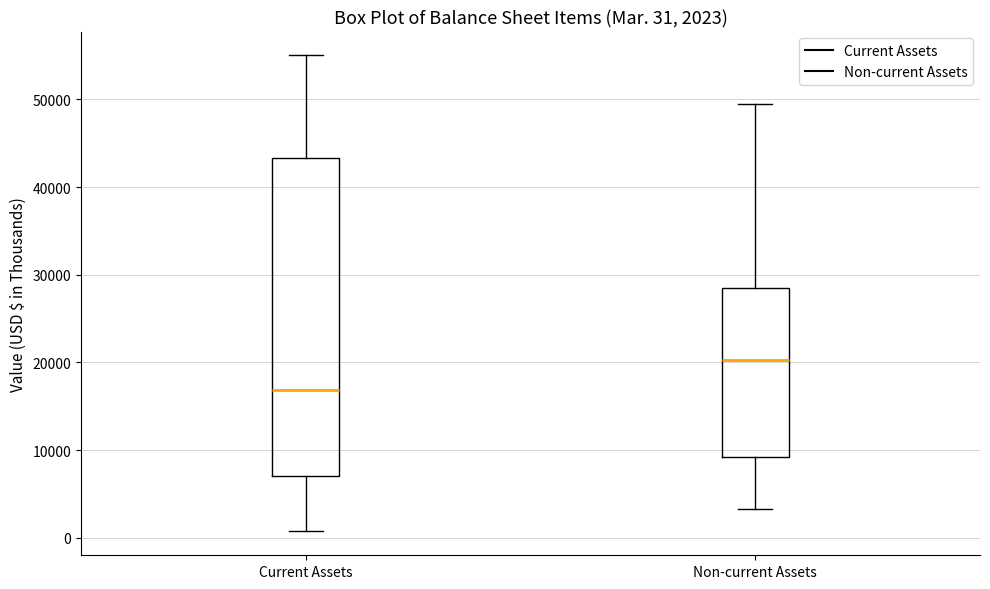

Which box has the lowest median line?

Current Assets